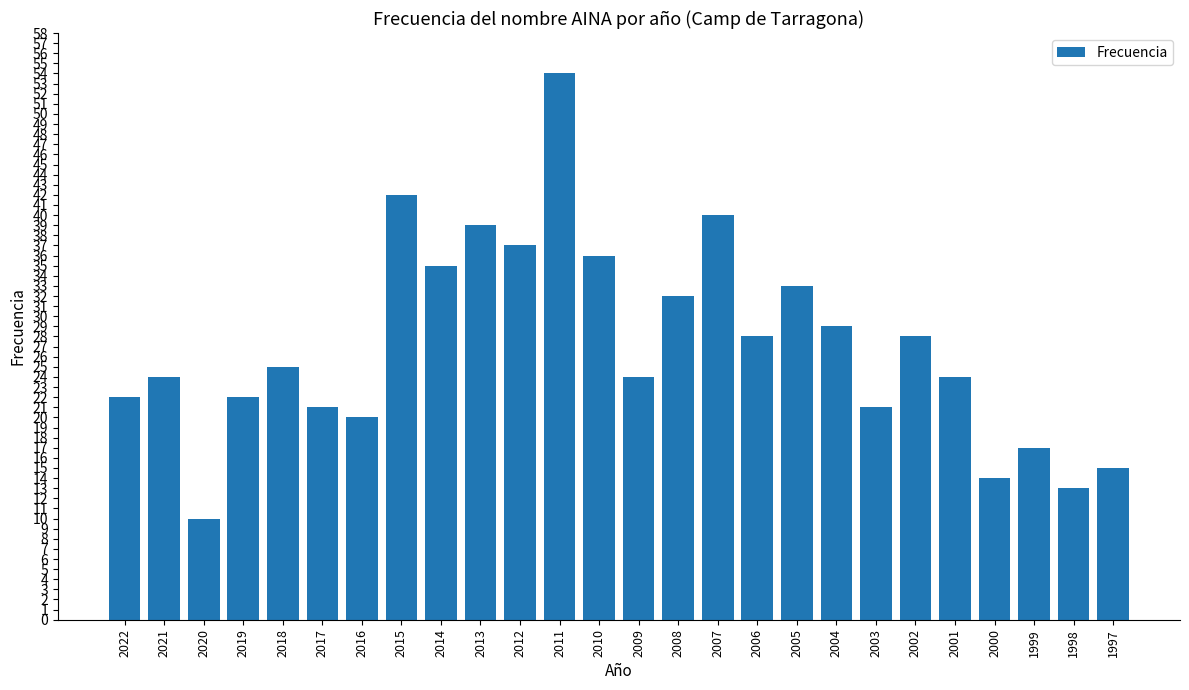

Does the chart contain any negative values?

No